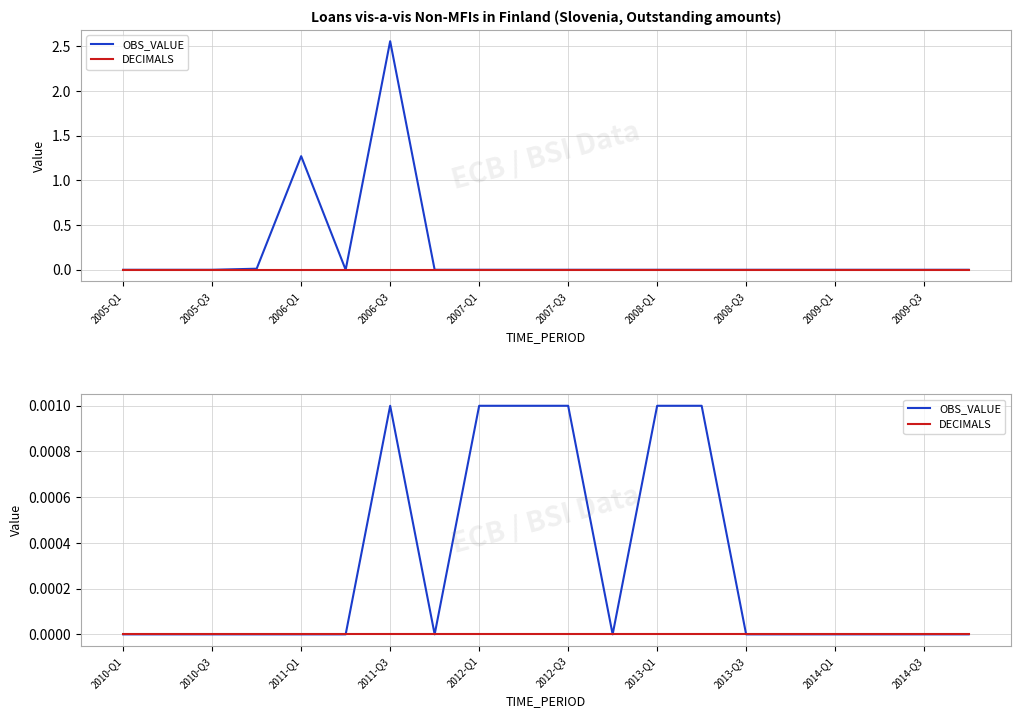

The value of OBS_VALUE at 2011-Q1 is -0.0. True or false?

False